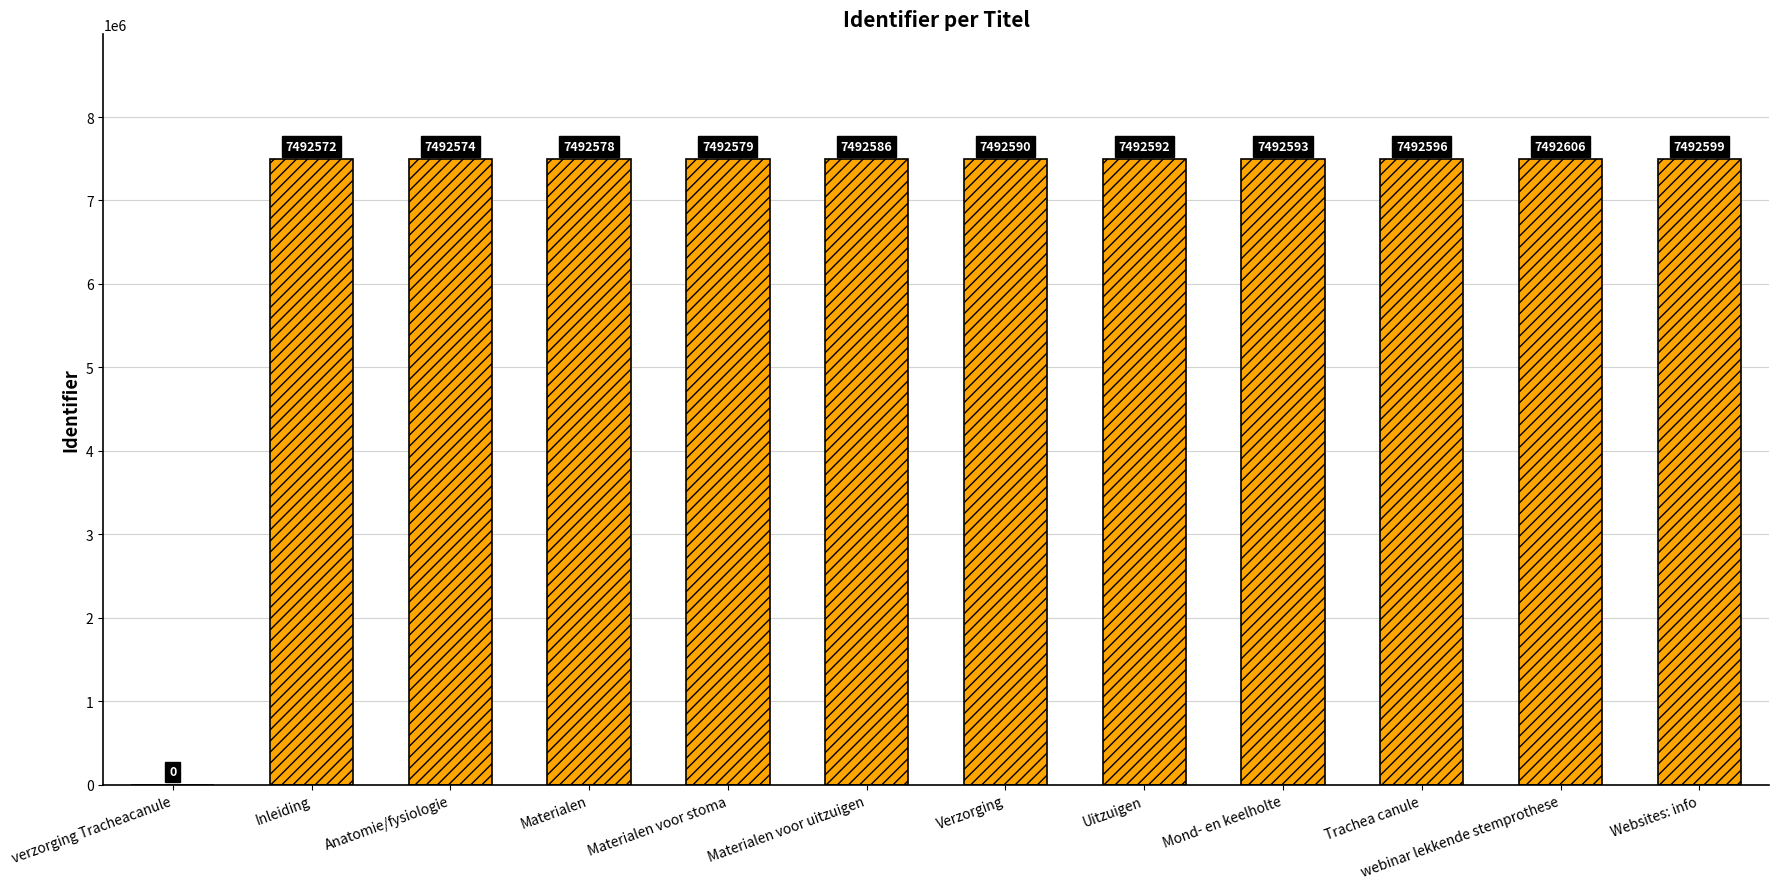

The value at Trachea canule is 4544547. True or false?

False